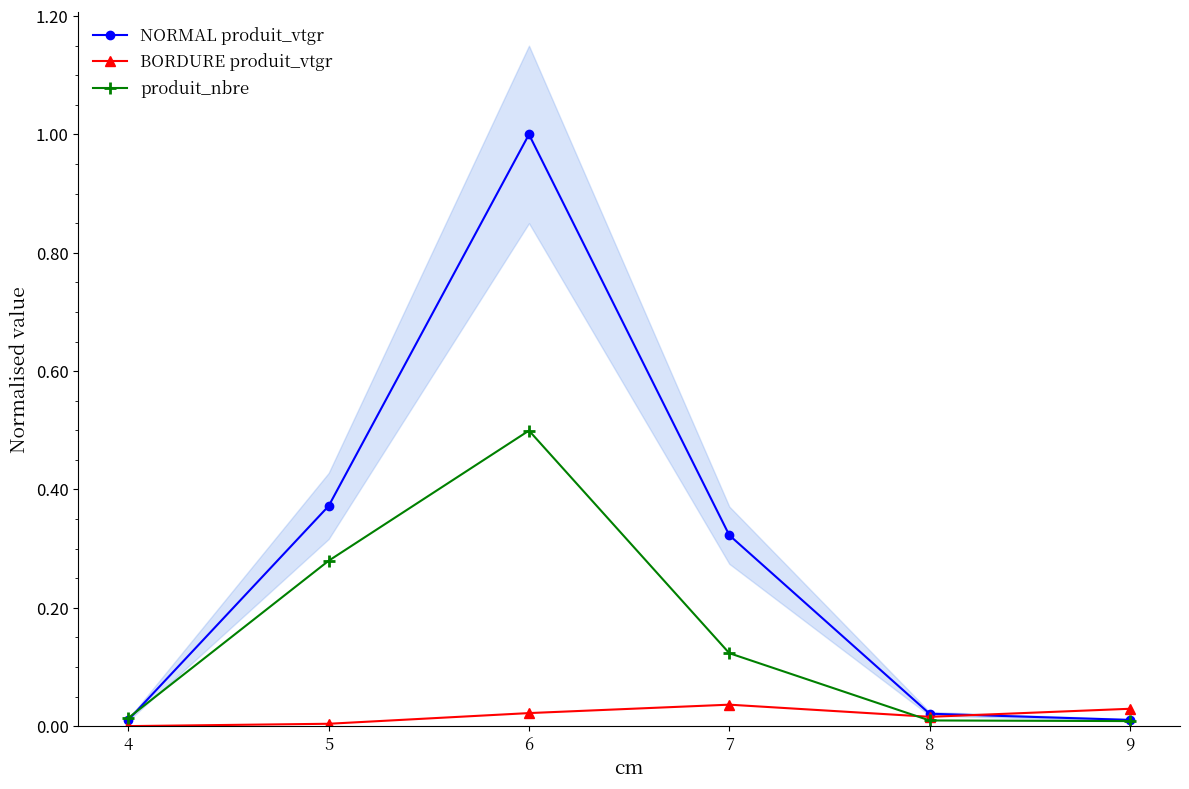

Which series changed the most between 5 and 7?

produit_nbre